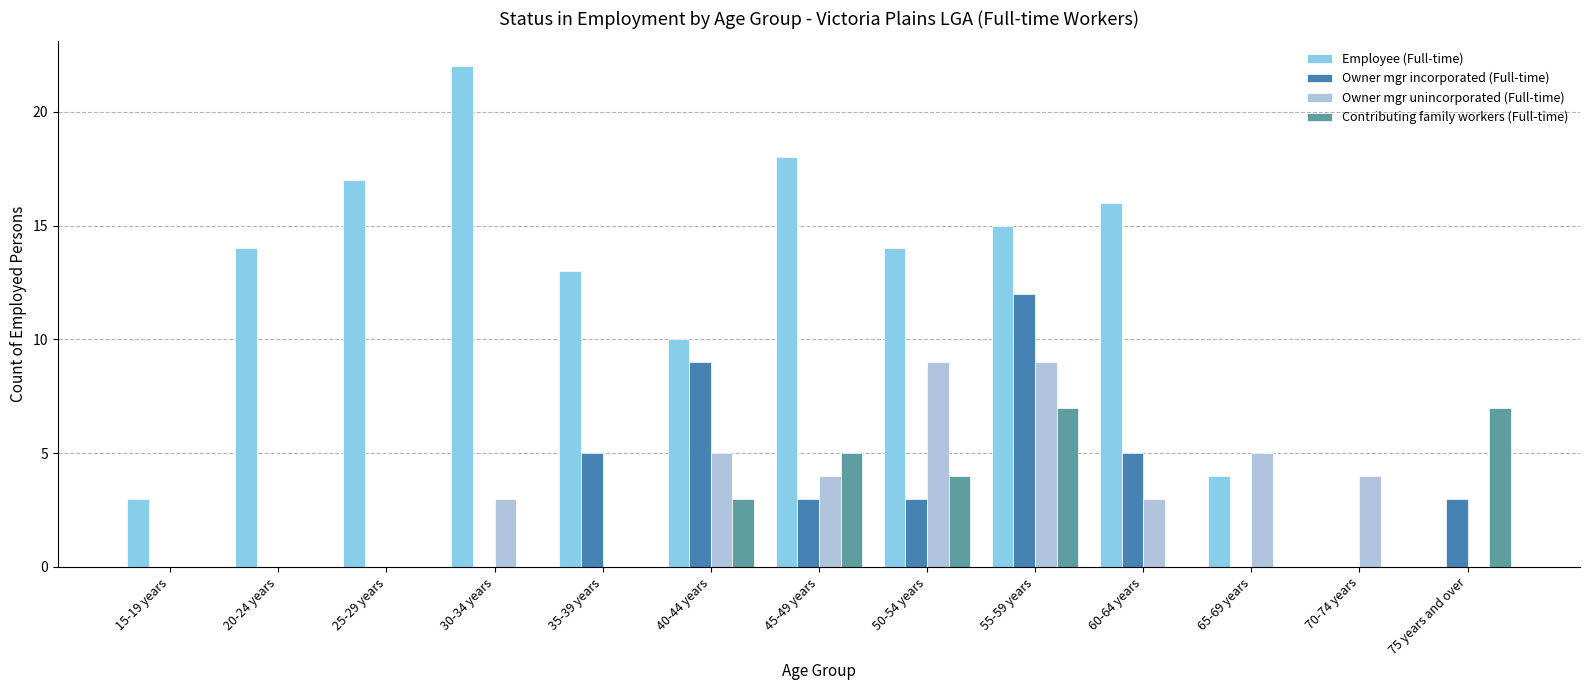

What are all the series names shown in the legend?

Employee (Full-time), Owner mgr incorporated (Full-time), Owner mgr unincorporated (Full-time), Contributing family workers (Full-time)